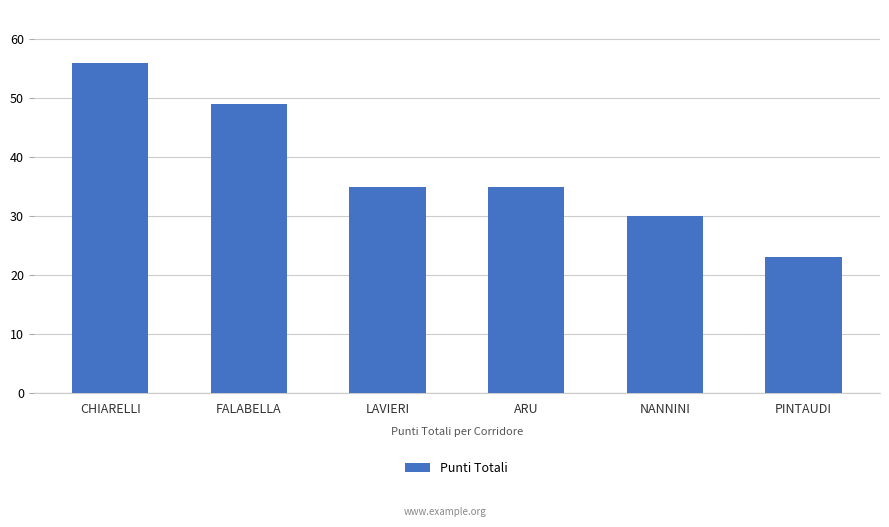

Count the number of categories in the chart.

6